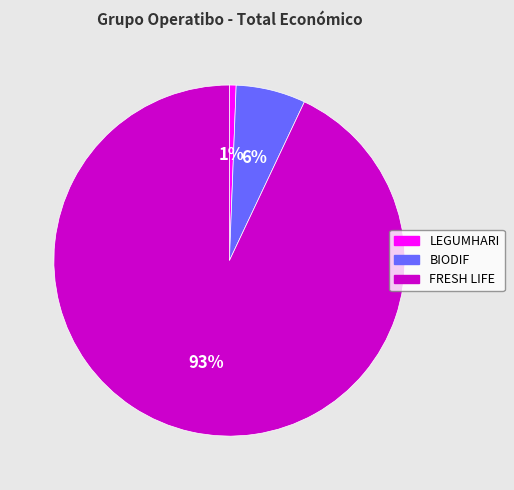

How many segments does this pie chart have?

3